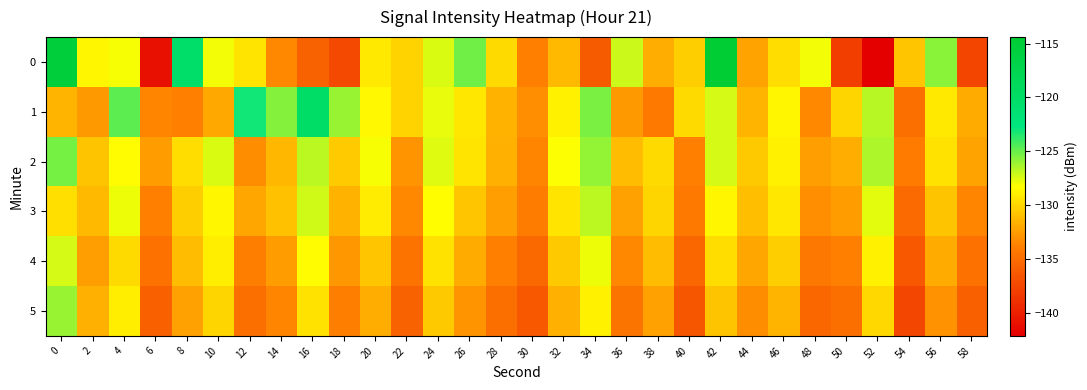

Which series has the largest total across all categories?

1